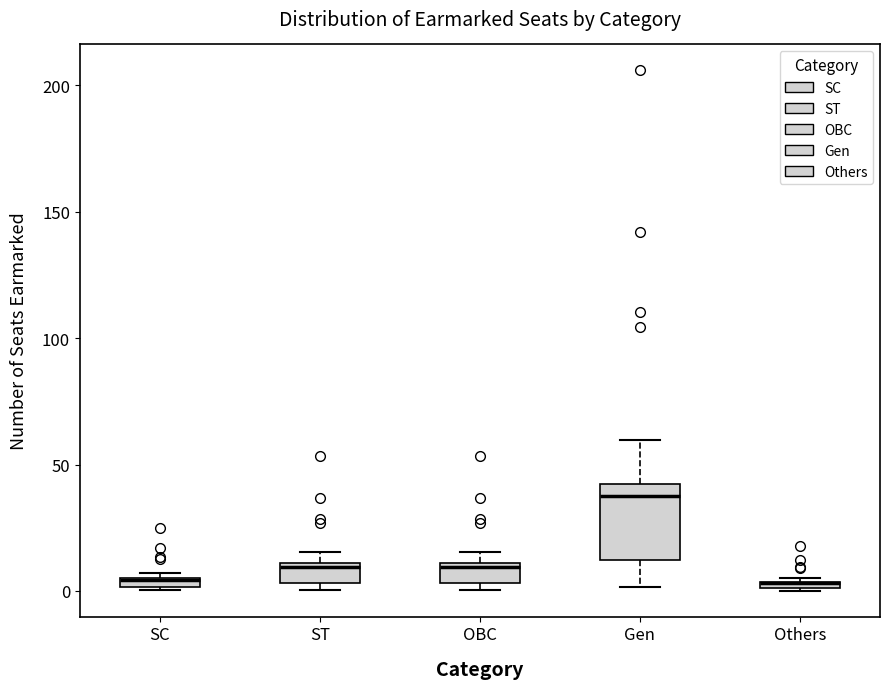

Where is the upper edge of the box for ST on the y-axis? The values are not printed on the chart, so give them approximately, as read against the axis.

10